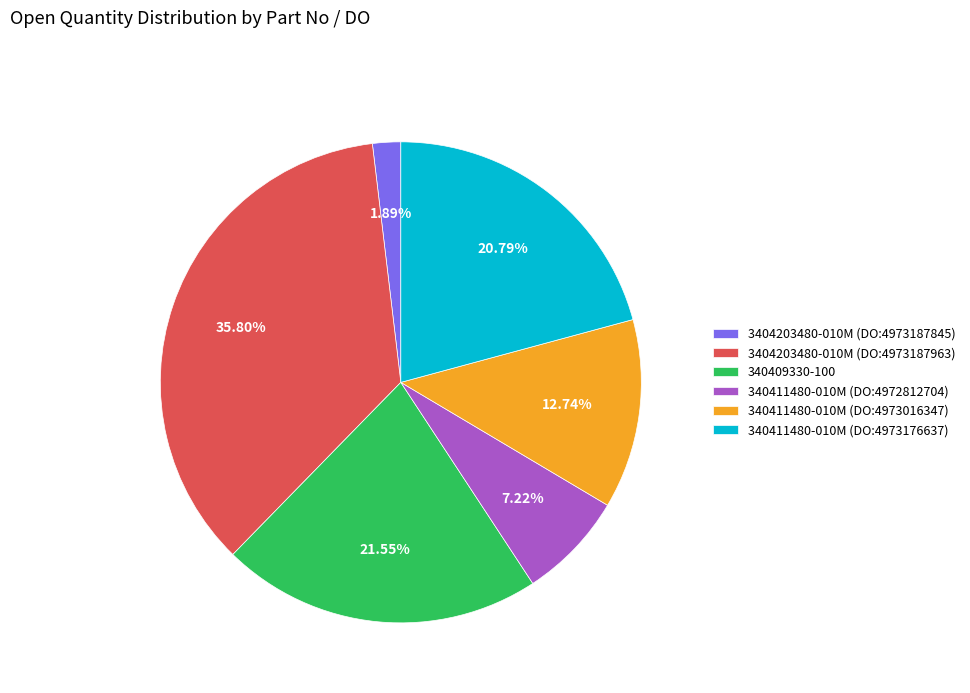

To the nearest percent, what is the combined percentage of 340411480-010M (DO:4972812704) and 340411480-010M (DO:4973176637)?

28%